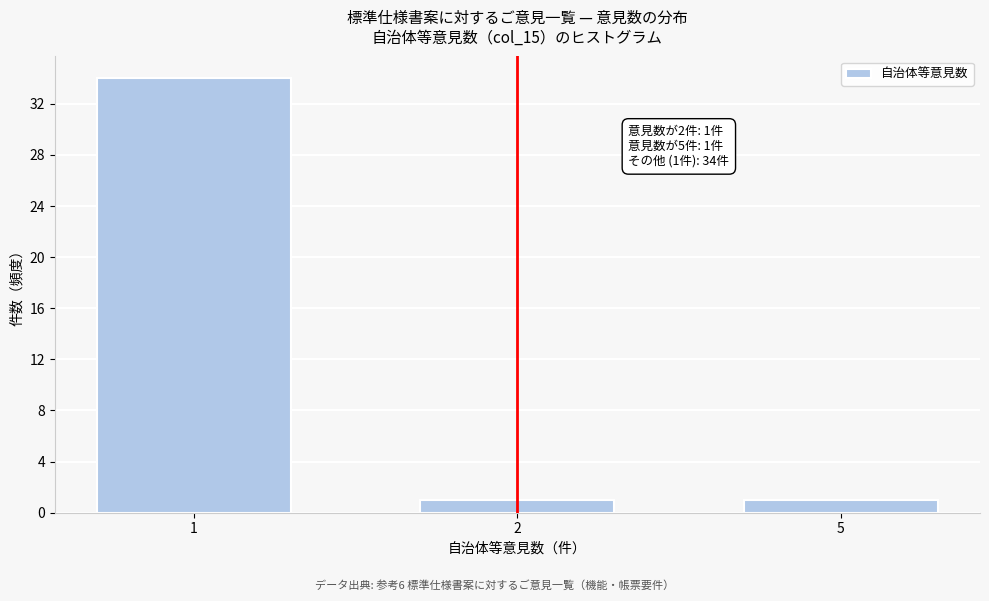

Reading left to right, list all the values displayed in this chart.

1=34	2=1	5=1